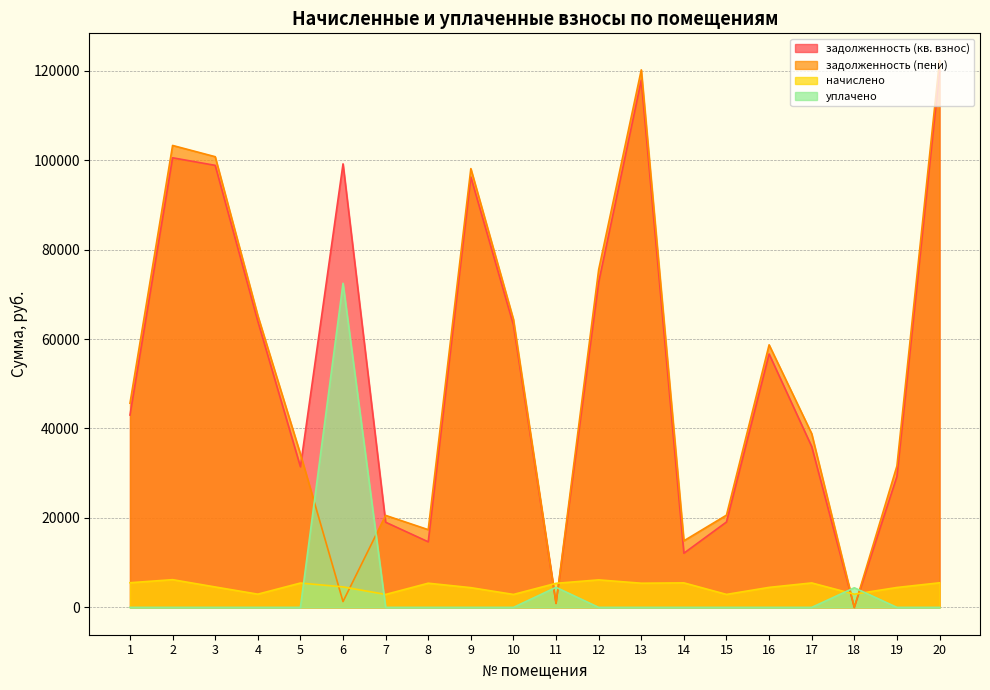

List the series in order of their peak value, highest first.

задолженность (пени), задолженность (кв. взнос), уплачено, начислено